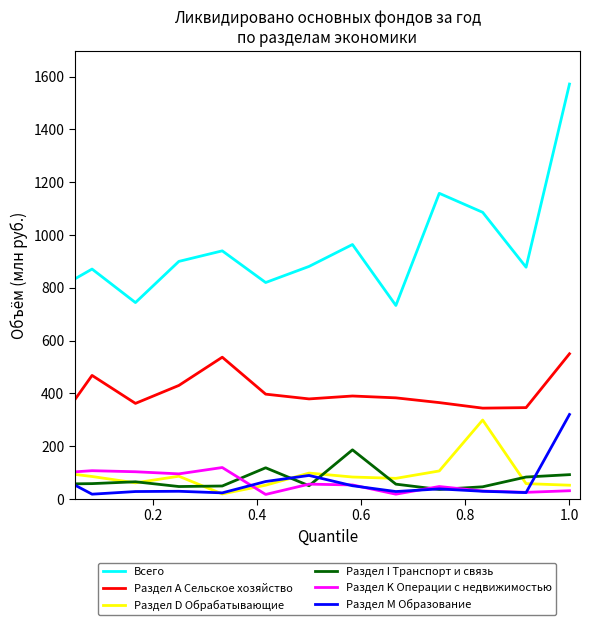

Does the chart display data point markers on the line(s)?

No